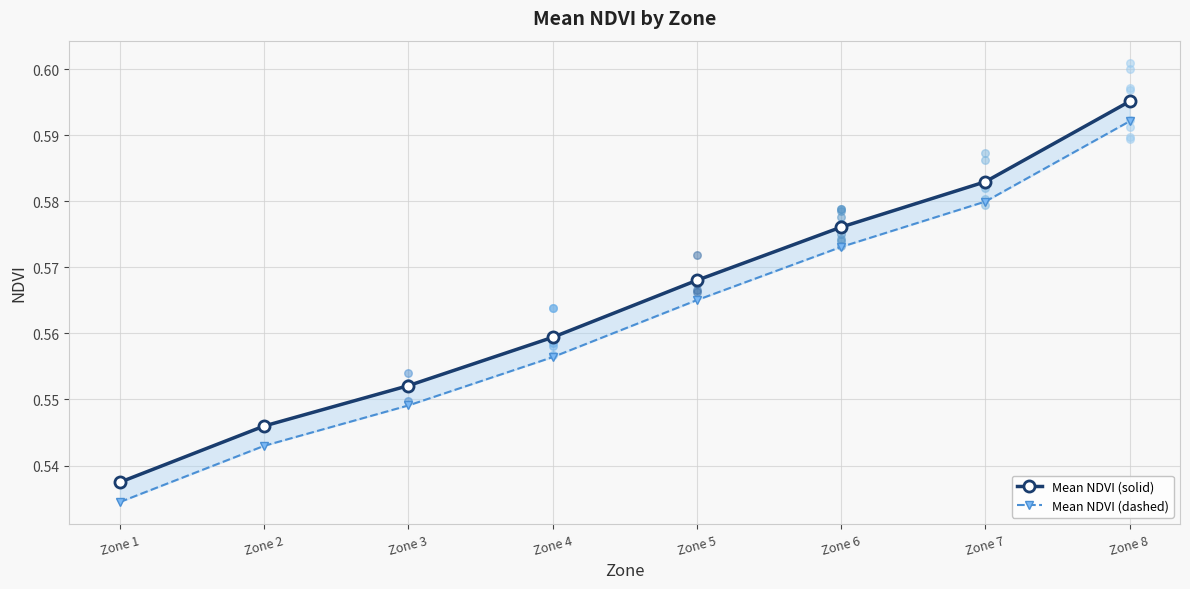

At which category is the sum across all series the highest?

Zone 8